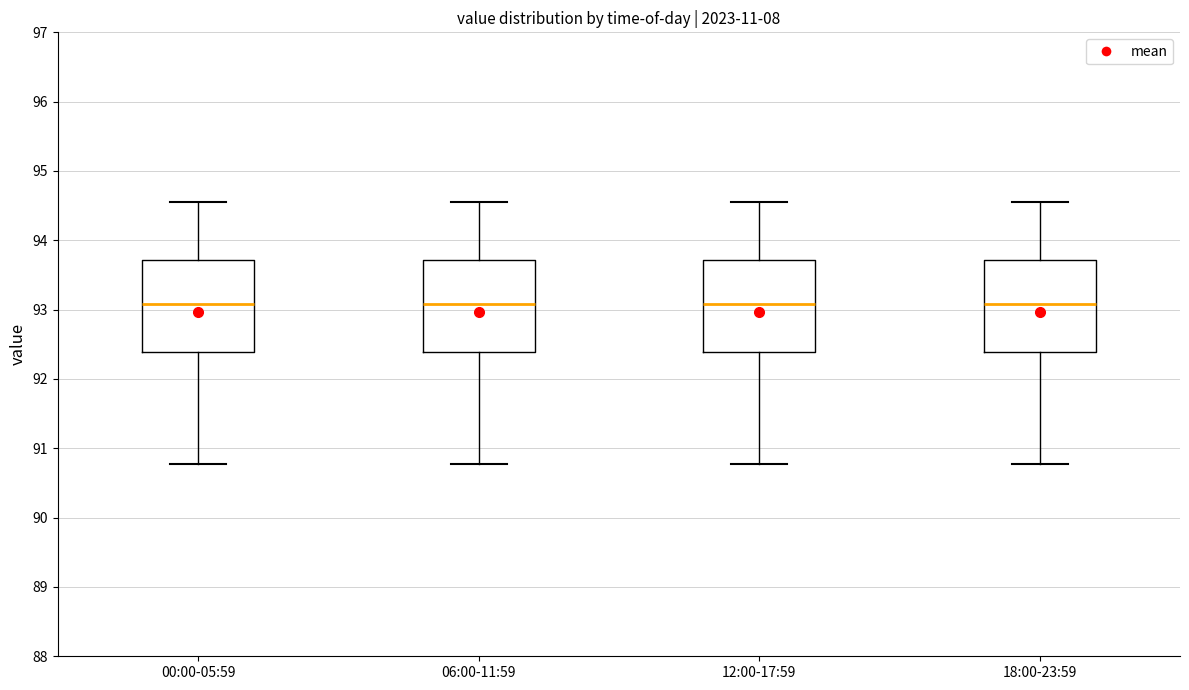

Reading left to right, transcribe this box plot: for each box, give where its median line is, the range the box spans, and where its two whiskers end, as read against the y-axis. The values are not printed on the chart, so give them approximately, as read against the axis.

00:00-05:59: median 93.1, box 92.4 to 93.7, whiskers 90.8 to 94.6
06:00-11:59: median 93.1, box 92.4 to 93.7, whiskers 90.8 to 94.6
12:00-17:59: median 93.1, box 92.4 to 93.7, whiskers 90.8 to 94.6
18:00-23:59: median 93.1, box 92.4 to 93.7, whiskers 90.8 to 94.6